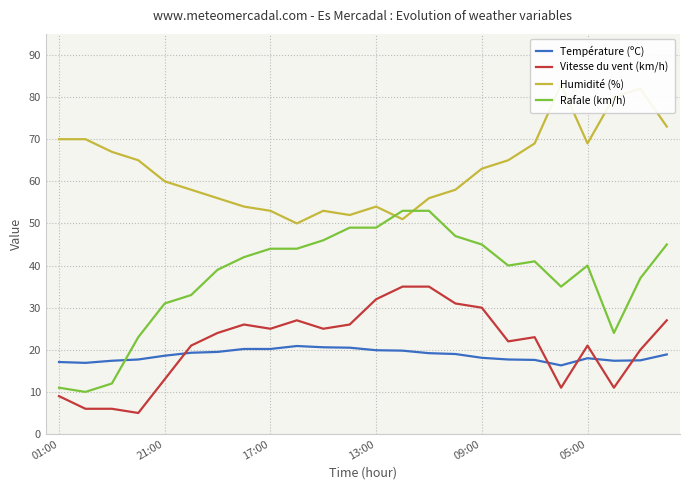

What is the minimum value shown in the chart?

5.0